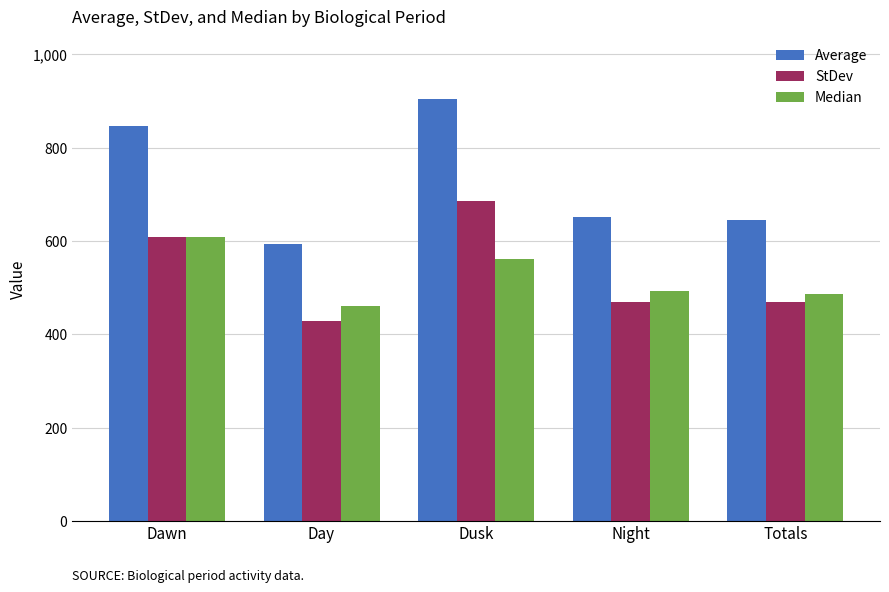

Is it true that Average equals 1160.5 at Night?

False